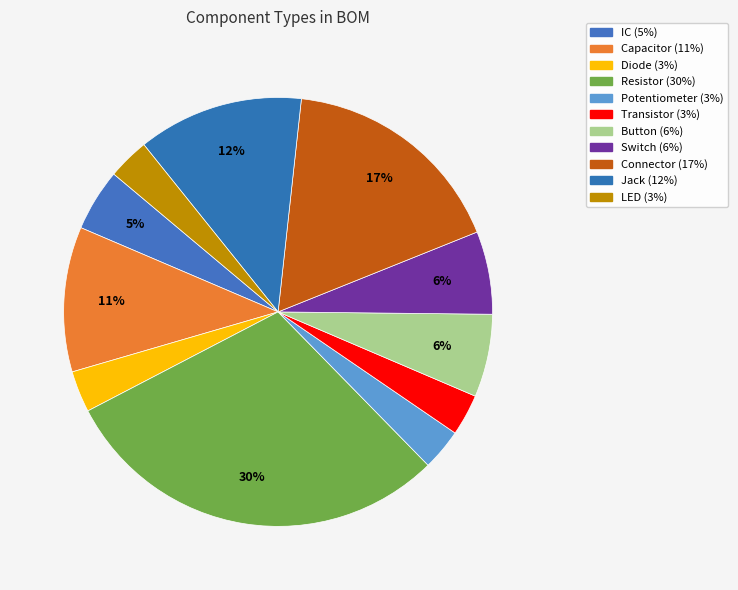

Count the number of slices in the pie.

11